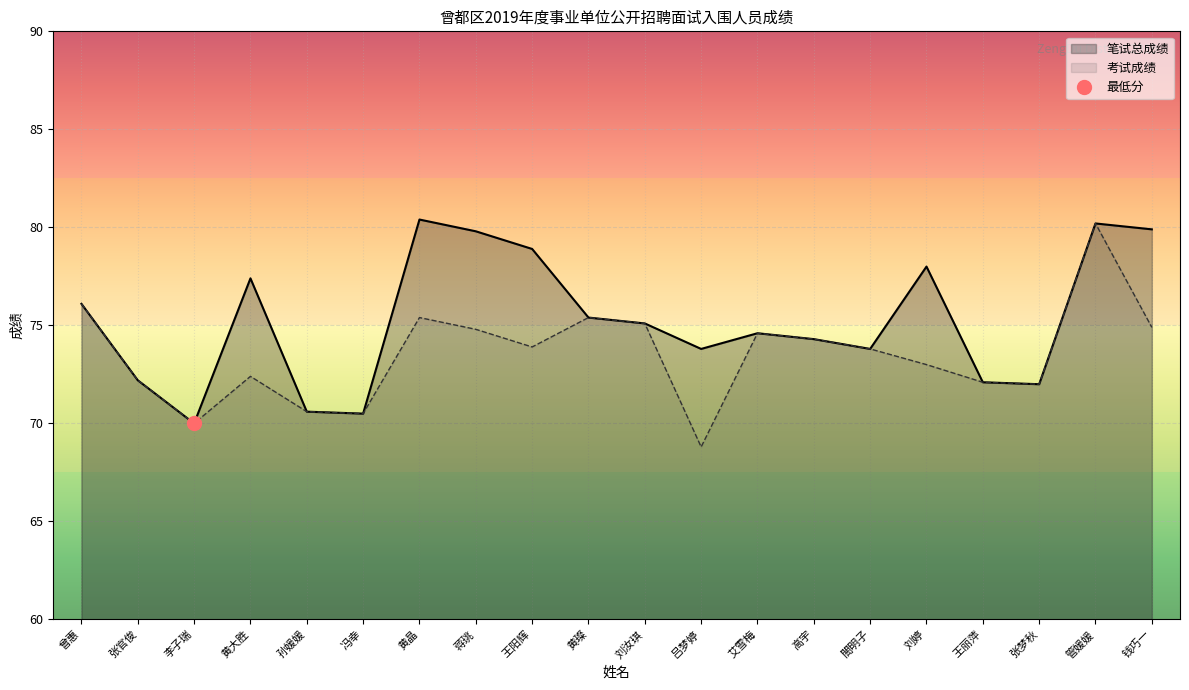

Is the value of 考试成绩 at 黄大胜 greater than the value of 笔试总成绩 at 冯幸?

Yes